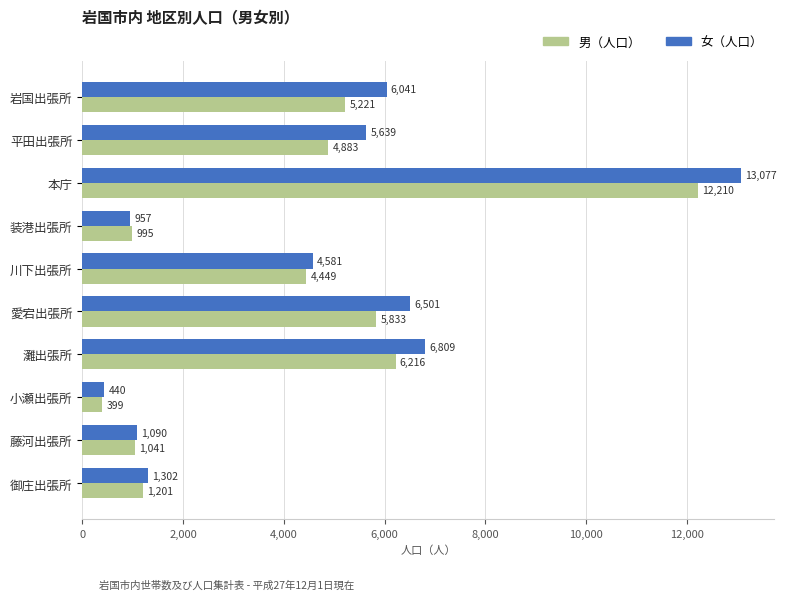

List the labels in order of 女（人口） value, smallest first.

小瀬出張所, 装港出張所, 藤河出張所, 御庄出張所, 川下出張所, 平田出張所, 岩国出張所, 愛宕出張所, 灘出張所, 本庁